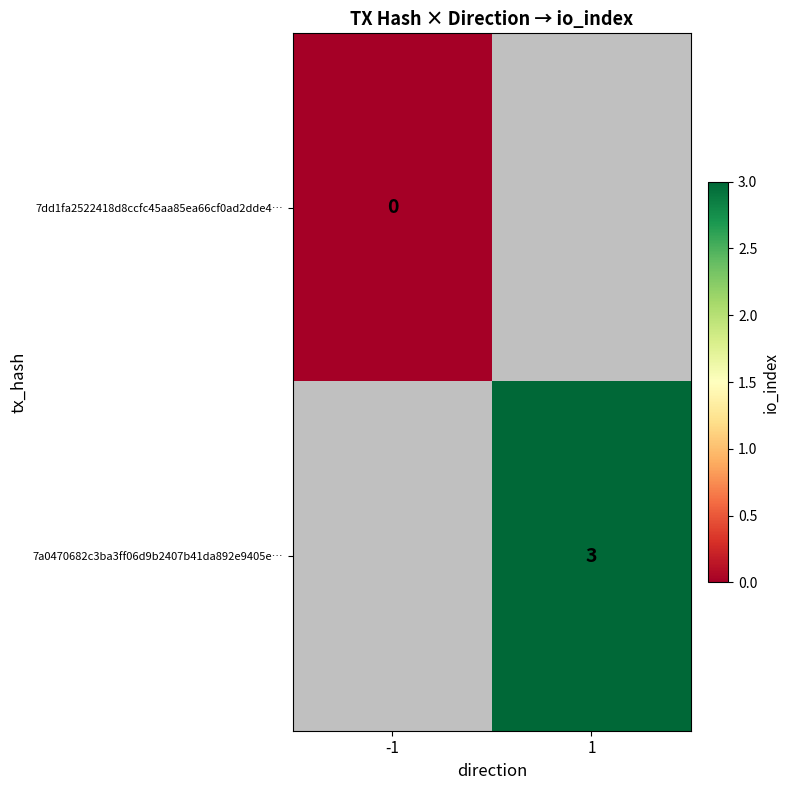

Is it true that 7a0470682c3ba3ff06d9b2407b41da892e9405e… equals 2 at 1?

False